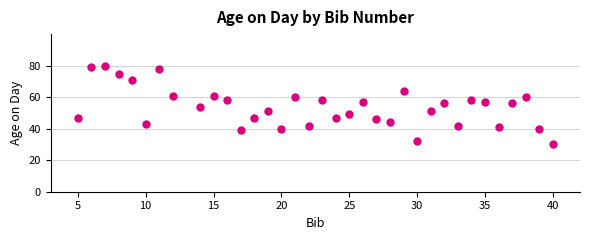

What is the range of Y values (max minus min)?

50